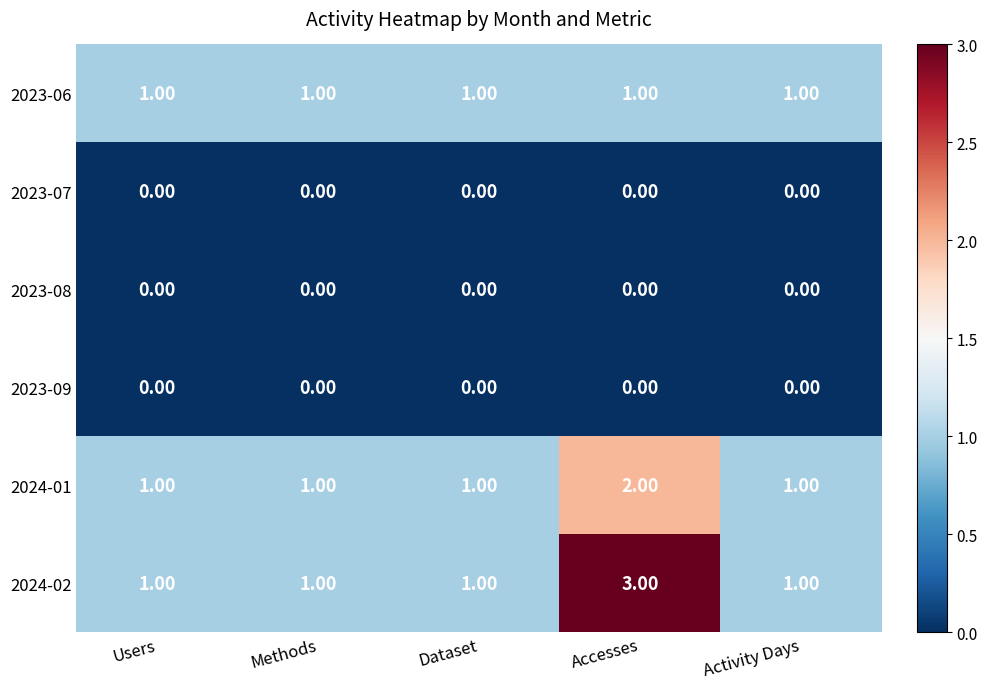

What is the total value across all series at Methods?

3